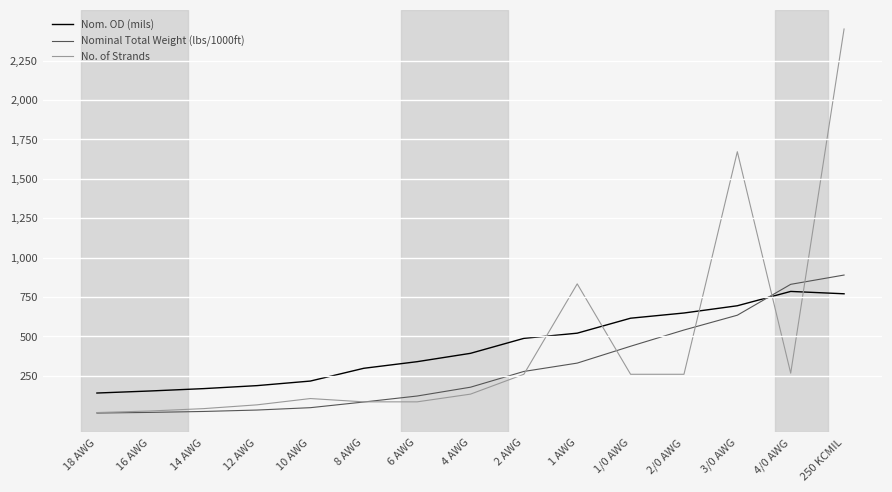

What is the maximum value for Nom. OD (mils)?

785